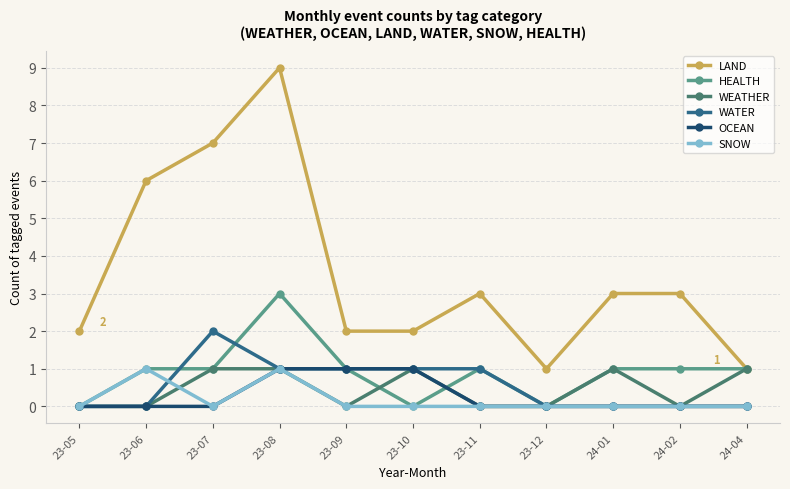

Which series changed the most between 23-08 and 23-12?

LAND